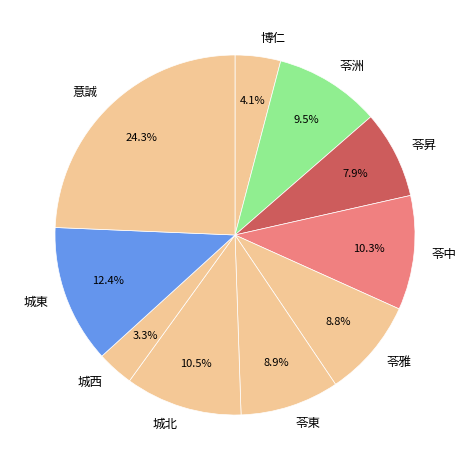

Which category has the smallest portion of the pie?

城西